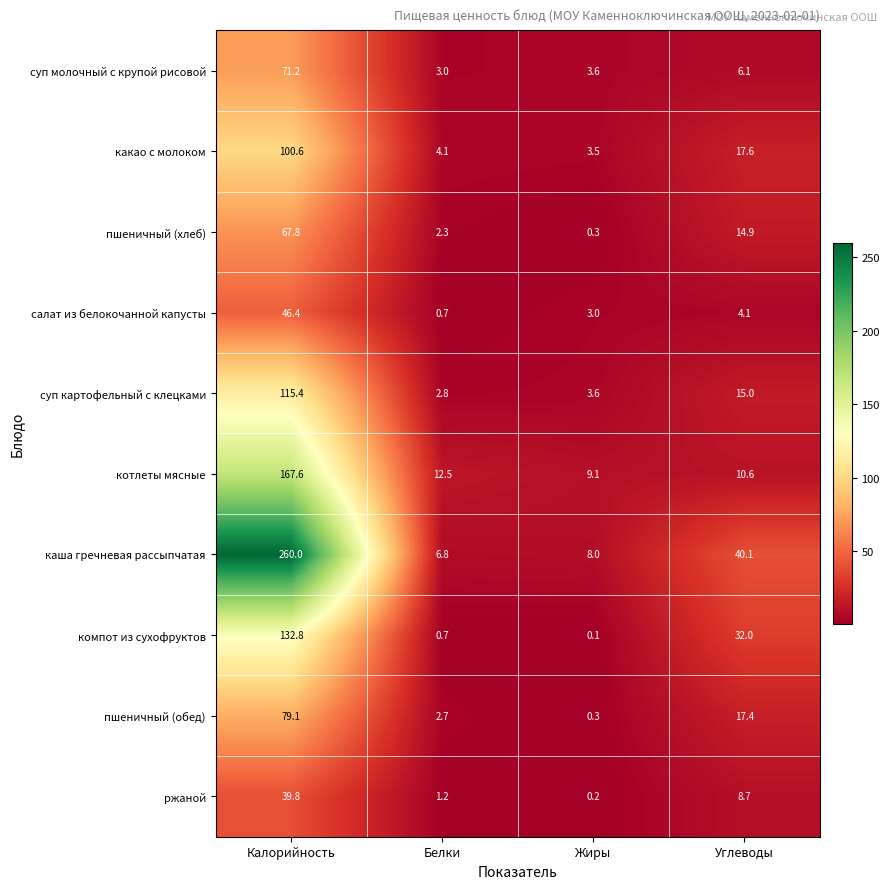

Which category has the lowest value across all series?

Жиры